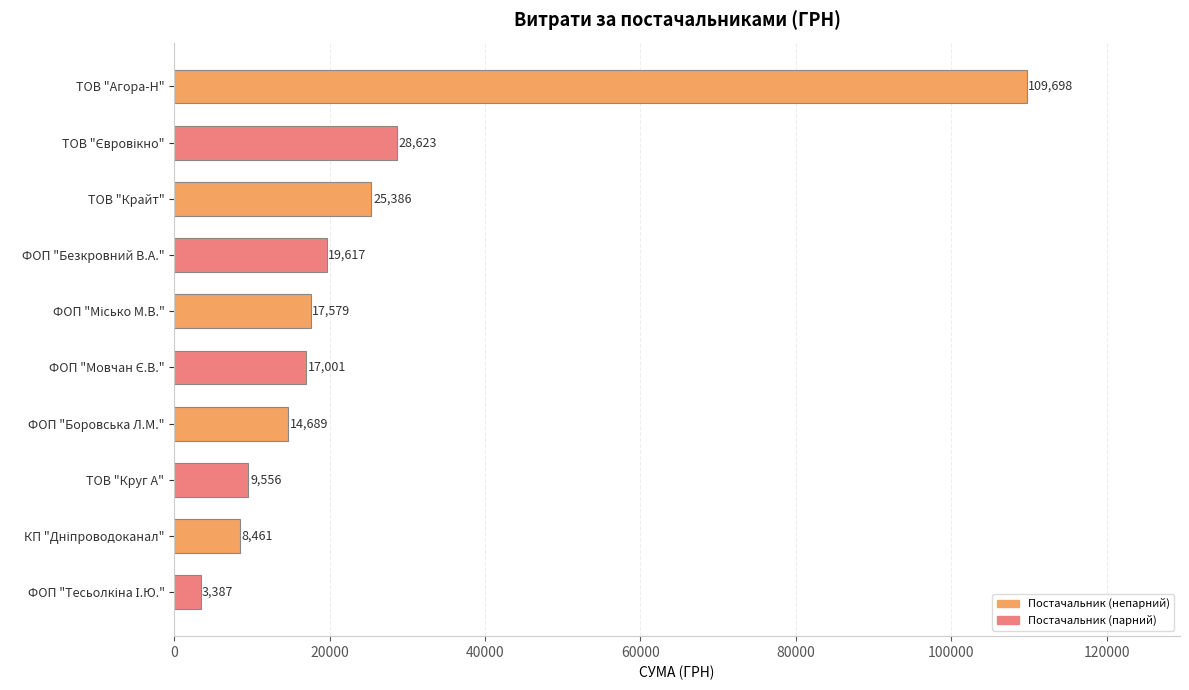

True or false: the data shows 3809.5 at ТОВ "Круг А".

False